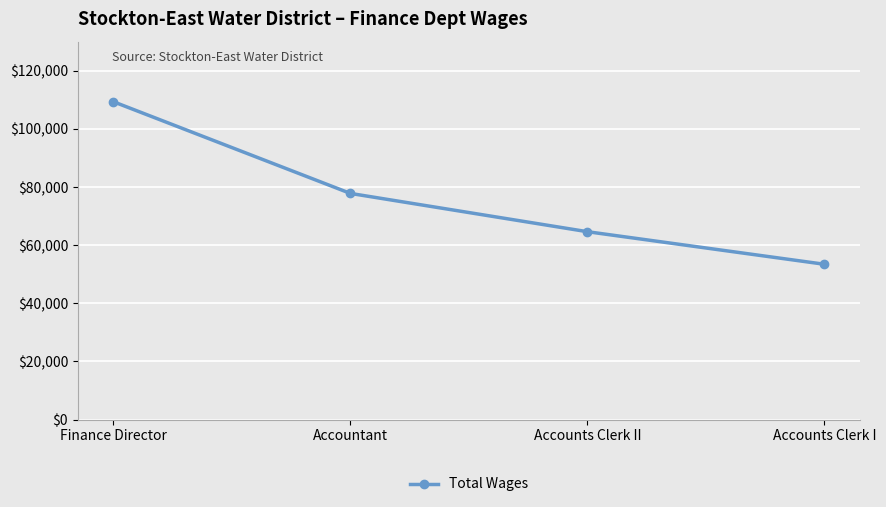

Reading right to left, transcribe all the data shown in this chart.

53426	64626	77793	109329